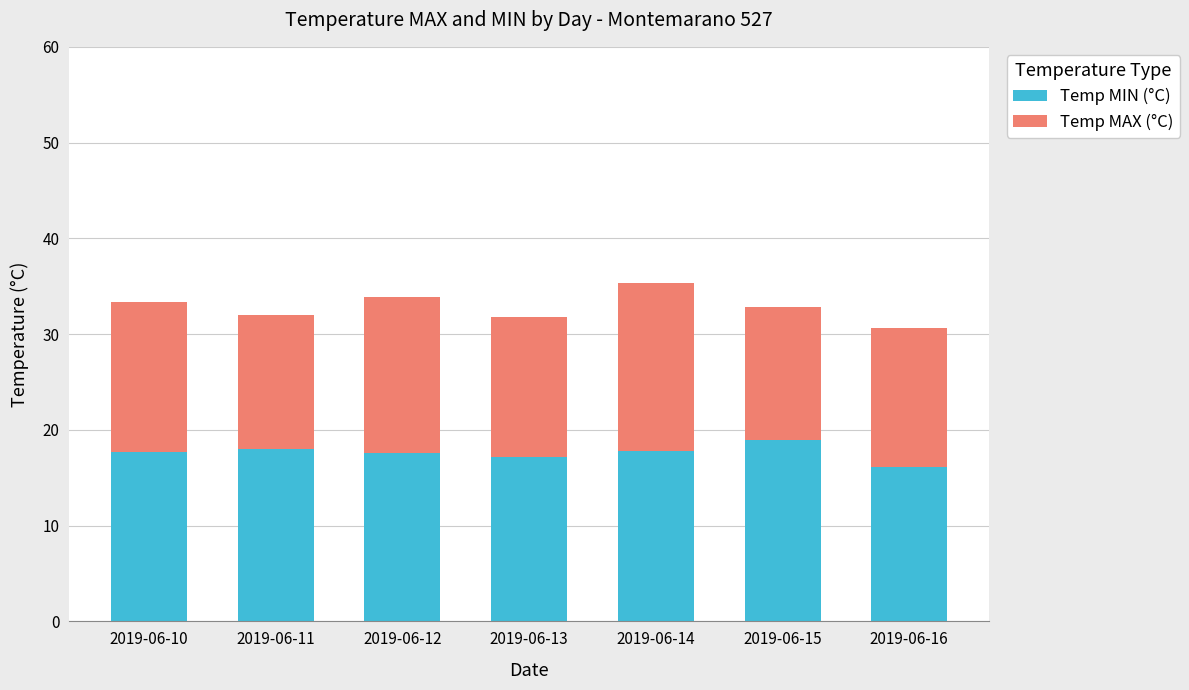

What is the sum of the Temp MIN (°C) values at 2019-06-14 and 2019-06-10?

35.5